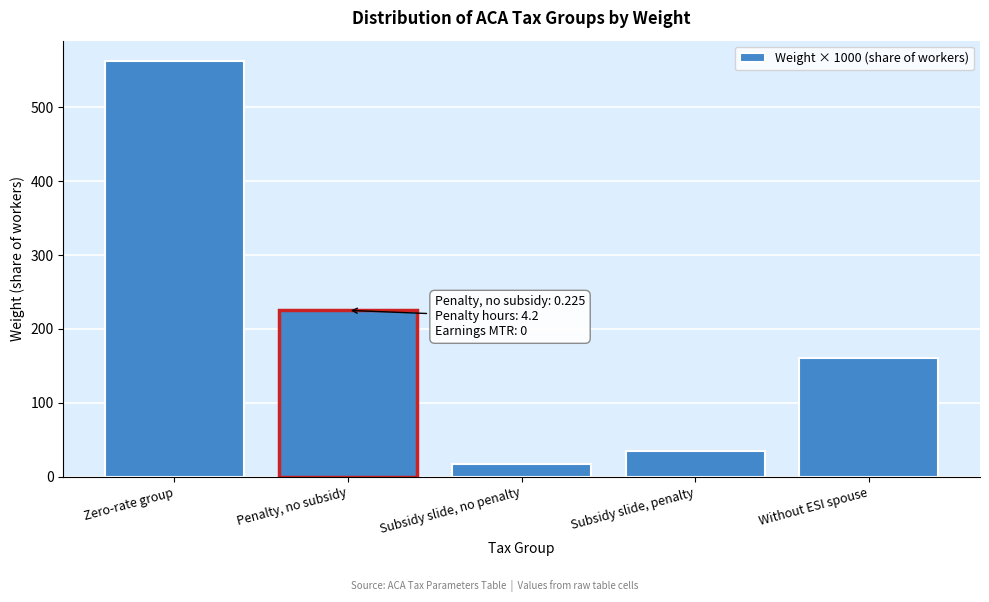

Reading right to left, list all the values displayed in this chart.

160.6	34.8	17.4	225.2	562.0